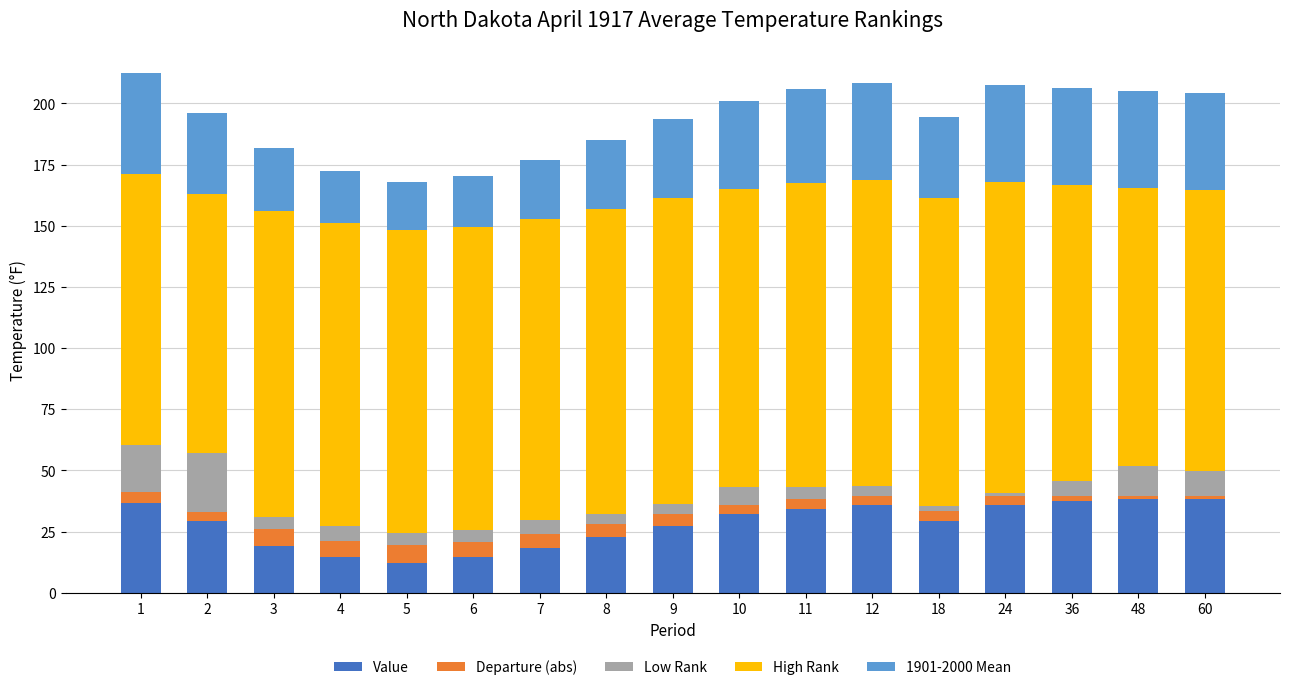

The value of Value at 8 is 22.7. True or false?

True